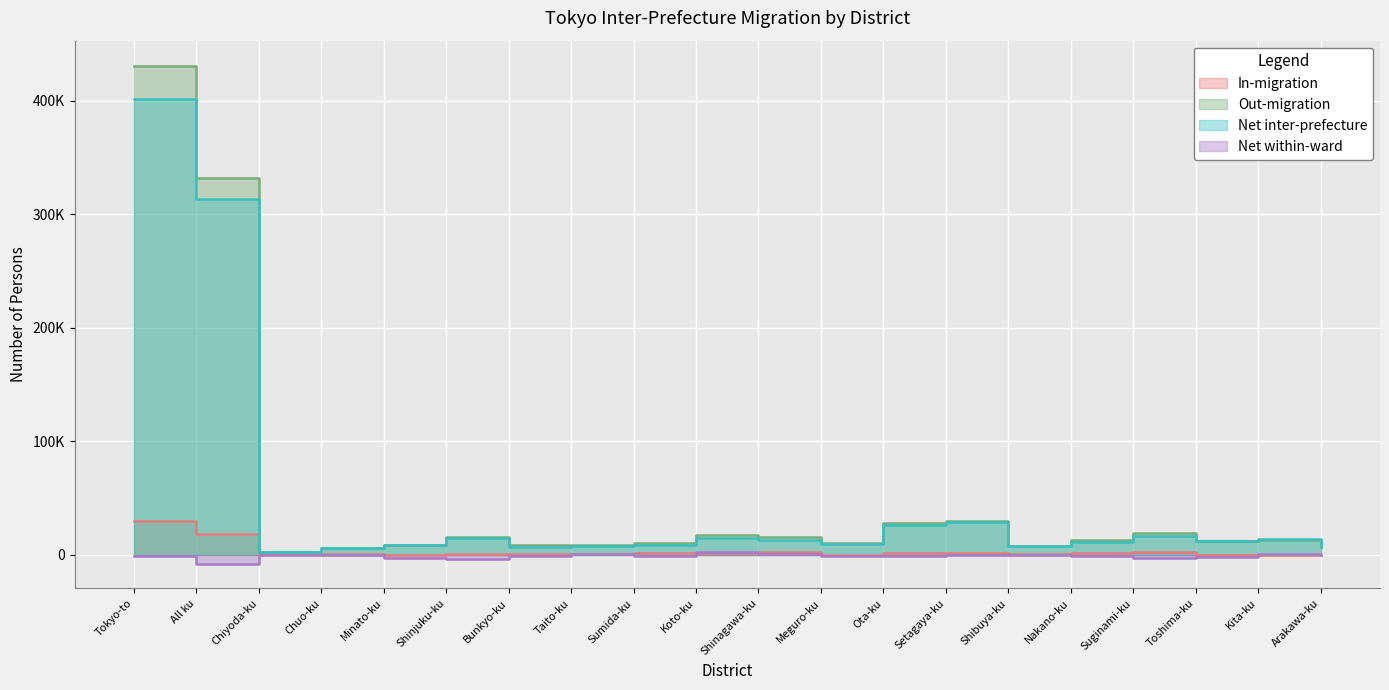

At which category does Net within-ward reach its first local valley?

All ku